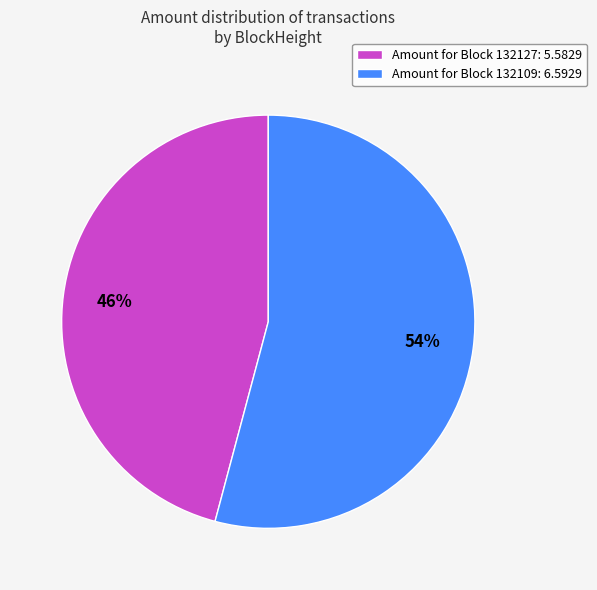

Do Amount for Block 132109: 6.5929 and Amount for Block 132127: 5.5829 together represent more than half of the pie?

Yes